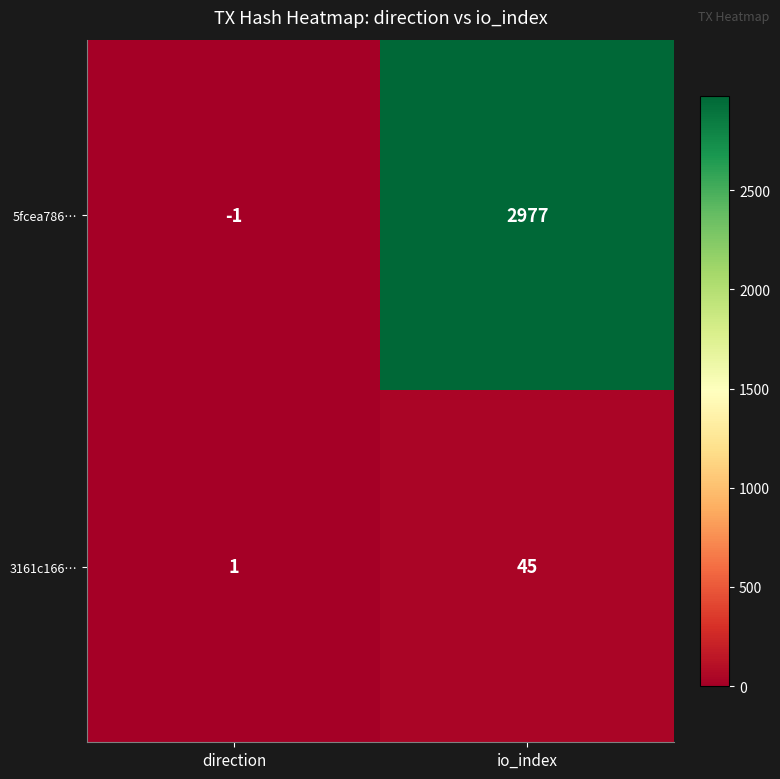

At which category is the sum across all series the highest?

io_index